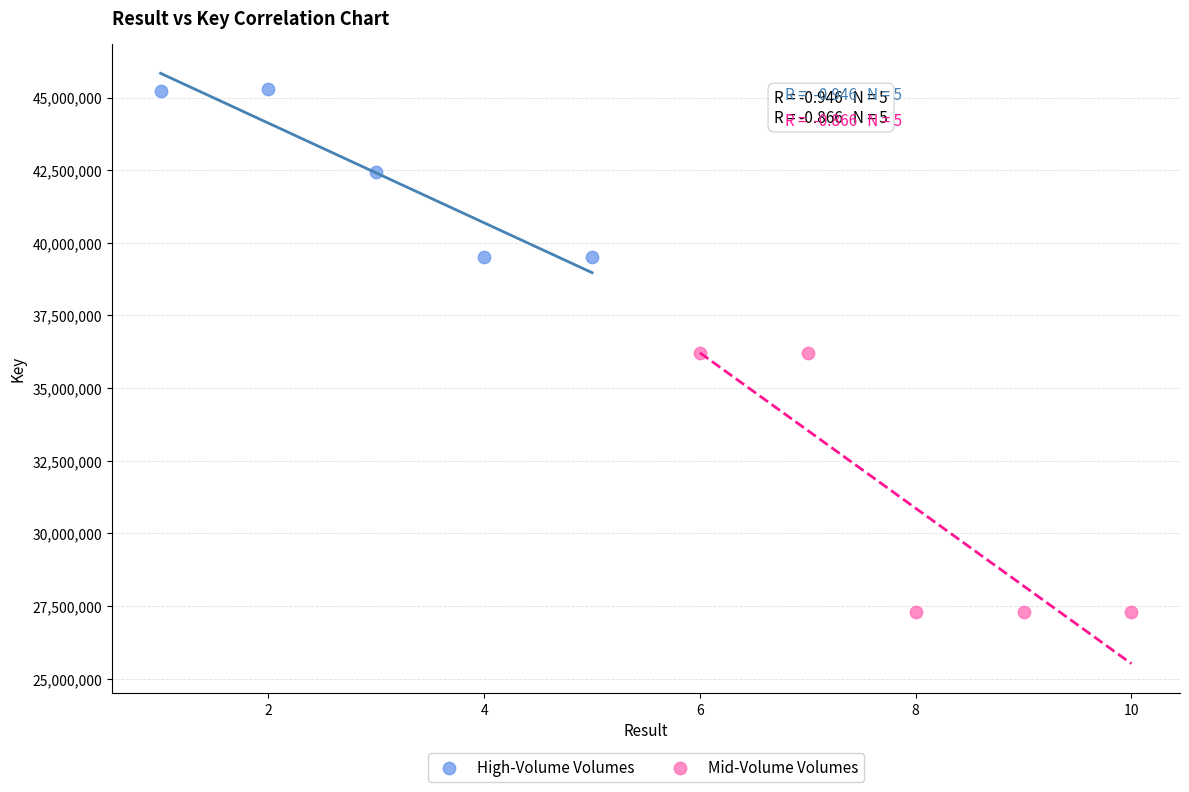

Which series has the widest spread of Y values?

Mid-Volume Volumes